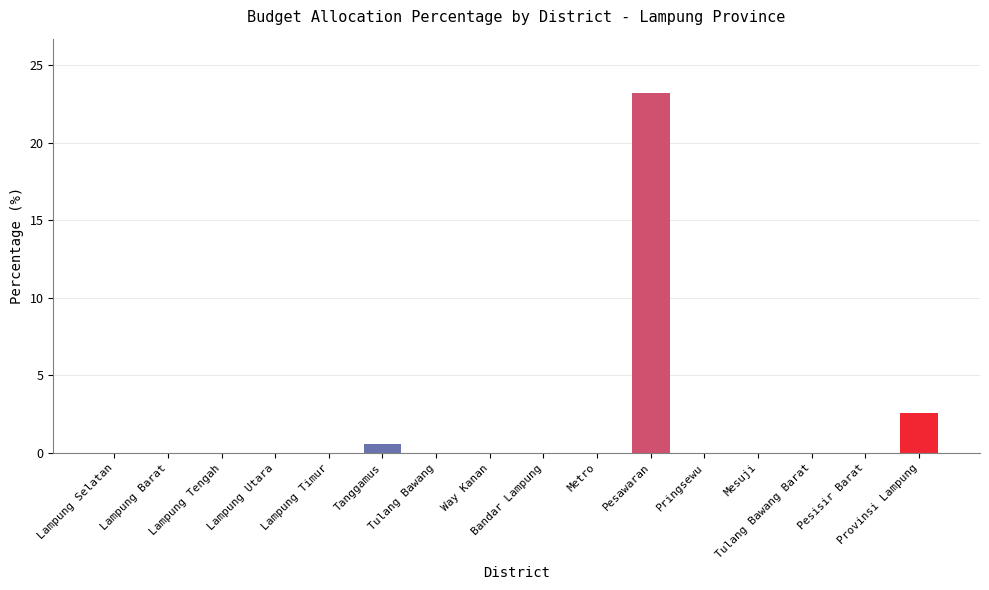

What is the sum of all values?

26.3